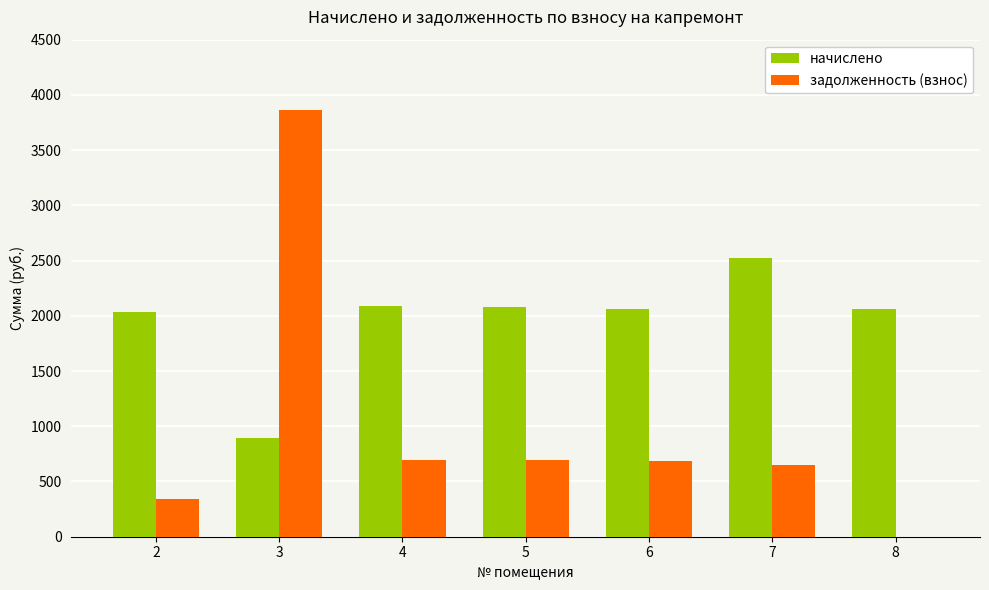

Which series changed the most between 4 and 7?

начислено